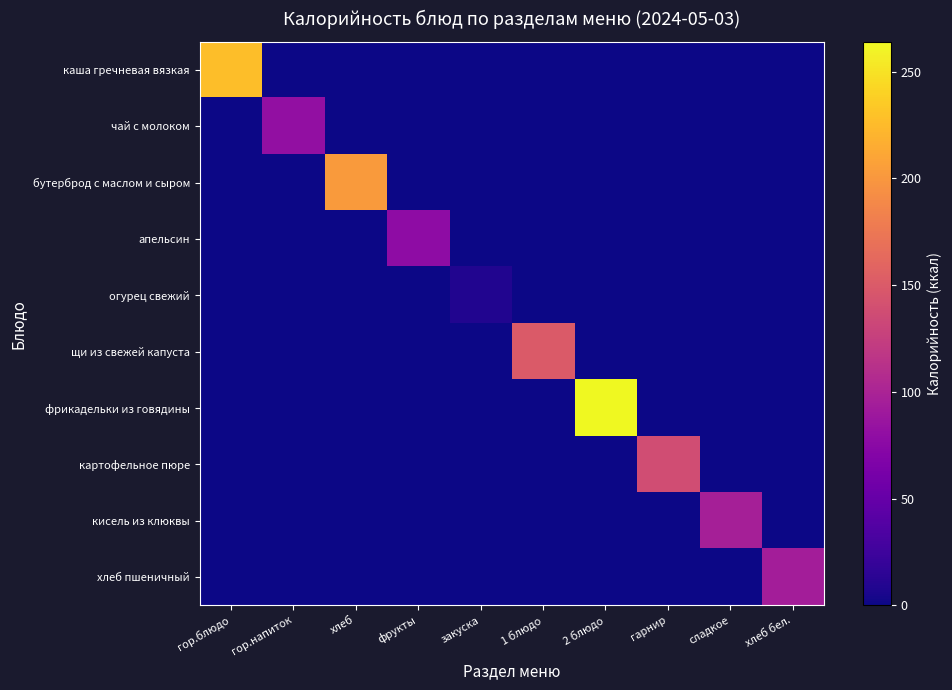

Reading right to left, extract all data points from this chart.

каша гречневая вязкая: хлеб бел.=0.0	сладкое=0.0	гарнир=0.0	2 блюдо=0.0	1 блюдо=0.0	закуска=0.0	фрукты=0.0	хлеб=0.0	гор.напиток=0.0	гор.блюдо=227.0
чай с молоком: хлеб бел.=0.0	сладкое=0.0	гарнир=0.0	2 блюдо=0.0	1 блюдо=0.0	закуска=0.0	фрукты=0.0	хлеб=0.0	гор.напиток=81.0	гор.блюдо=0.0
бутерброд с маслом и сыром: хлеб бел.=0.0	сладкое=0.0	гарнир=0.0	2 блюдо=0.0	1 блюдо=0.0	закуска=0.0	фрукты=0.0	хлеб=203.1	гор.напиток=0.0	гор.блюдо=0.0
апельсин: хлеб бел.=0.0	сладкое=0.0	гарнир=0.0	2 блюдо=0.0	1 блюдо=0.0	закуска=0.0	фрукты=77.4	хлеб=0.0	гор.напиток=0.0	гор.блюдо=0.0
огурец свежий: хлеб бел.=0.0	сладкое=0.0	гарнир=0.0	2 блюдо=0.0	1 блюдо=0.0	закуска=8.4	фрукты=0.0	хлеб=0.0	гор.напиток=0.0	гор.блюдо=0.0
щи из свежей капуста: хлеб бел.=0.0	сладкое=0.0	гарнир=0.0	2 блюдо=0.0	1 блюдо=149.7	закуска=0.0	фрукты=0.0	хлеб=0.0	гор.напиток=0.0	гор.блюдо=0.0
фрикадельки из говядины: хлеб бел.=0.0	сладкое=0.0	гарнир=0.0	2 блюдо=264.0	1 блюдо=0.0	закуска=0.0	фрукты=0.0	хлеб=0.0	гор.напиток=0.0	гор.блюдо=0.0
картофельное пюре: хлеб бел.=0.0	сладкое=0.0	гарнир=138.0	2 блюдо=0.0	1 блюдо=0.0	закуска=0.0	фрукты=0.0	хлеб=0.0	гор.напиток=0.0	гор.блюдо=0.0
кисель из клюквы: хлеб бел.=0.0	сладкое=96.0	гарнир=0.0	2 блюдо=0.0	1 блюдо=0.0	закуска=0.0	фрукты=0.0	хлеб=0.0	гор.напиток=0.0	гор.блюдо=0.0
хлеб пшеничный: хлеб бел.=94.0	сладкое=0.0	гарнир=0.0	2 блюдо=0.0	1 блюдо=0.0	закуска=0.0	фрукты=0.0	хлеб=0.0	гор.напиток=0.0	гор.блюдо=0.0